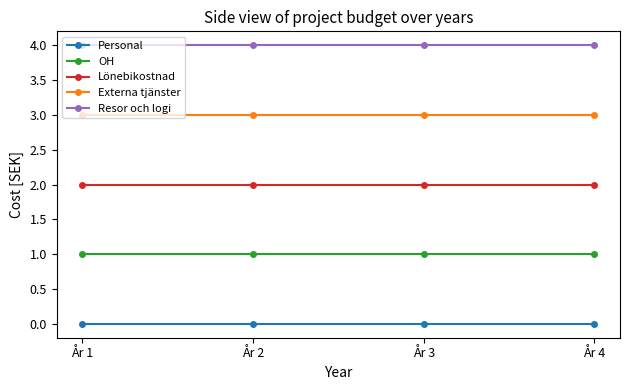

What is the value of the OH point at the 2nd from the left?

1